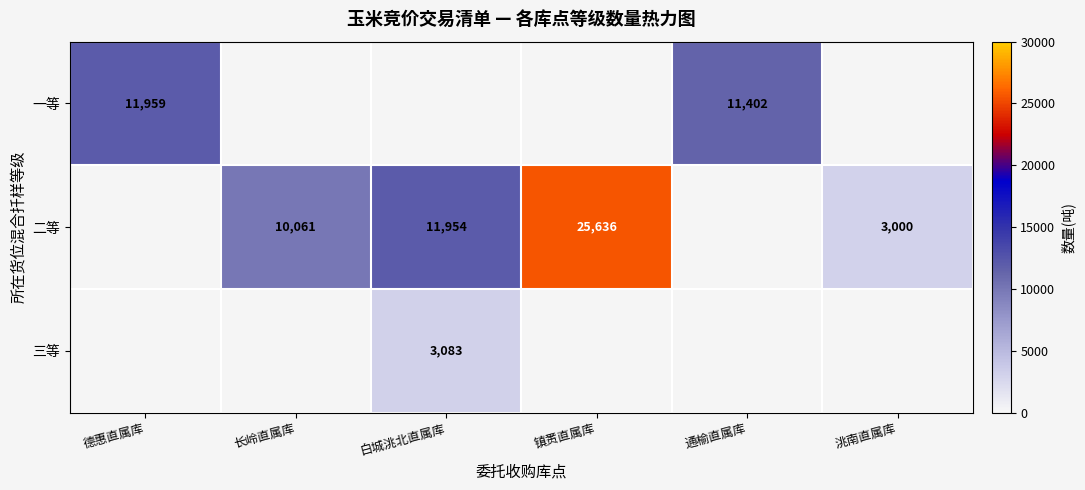

Is it true that 一等 equals 11402 at 通榆直属库?

True